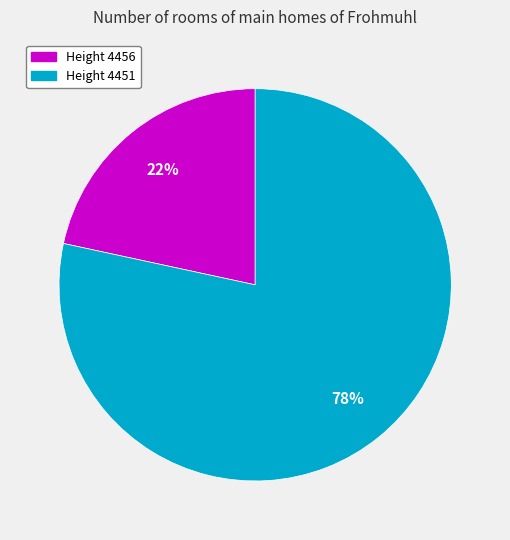

To the nearest percent, what is the average slice percentage?

50%